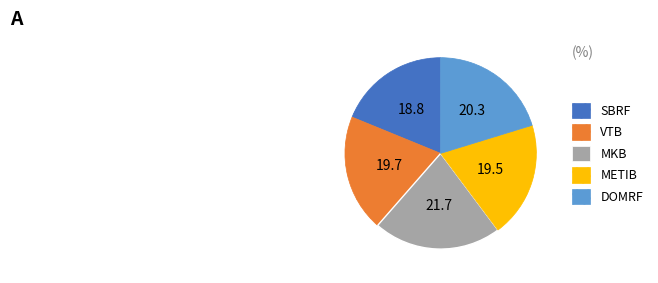

The VTB slice represents 20% of the pie. True or false?

True